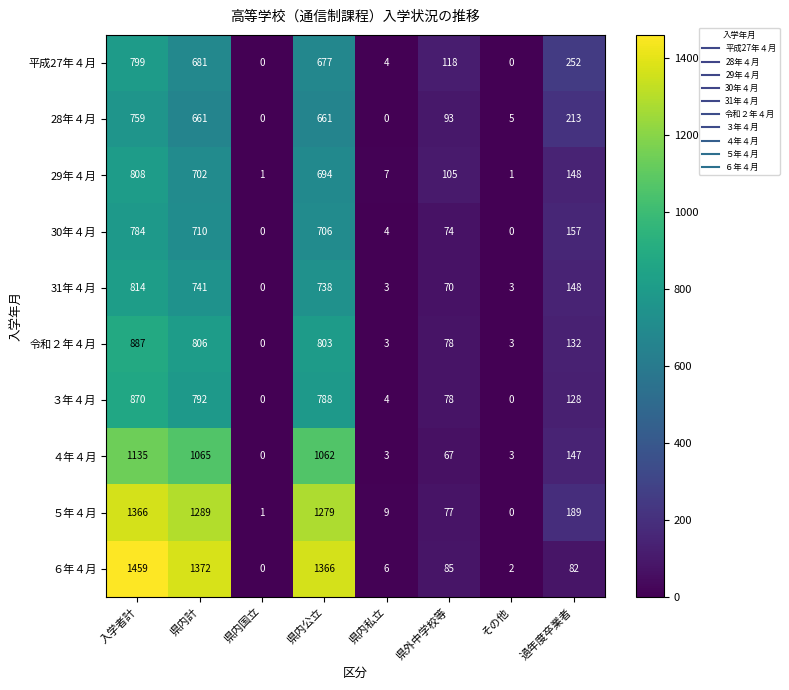

Rank the categories by ６年４月 value from lowest to highest.

県内国立, その他, 県内私立, 過年度卒業者, 県外中学校等, 県内公立, 県内計, 入学者計